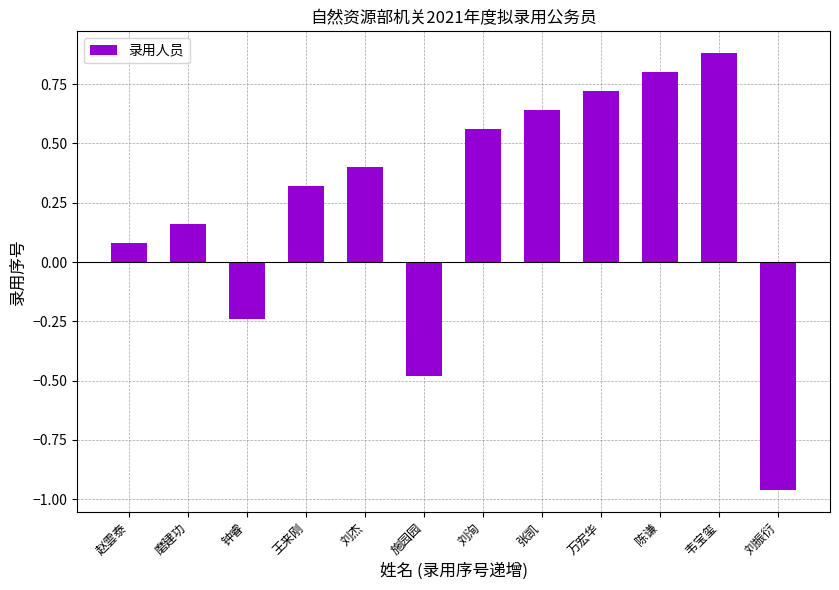

Are the bars grouped side by side (vs. stacked)?

No